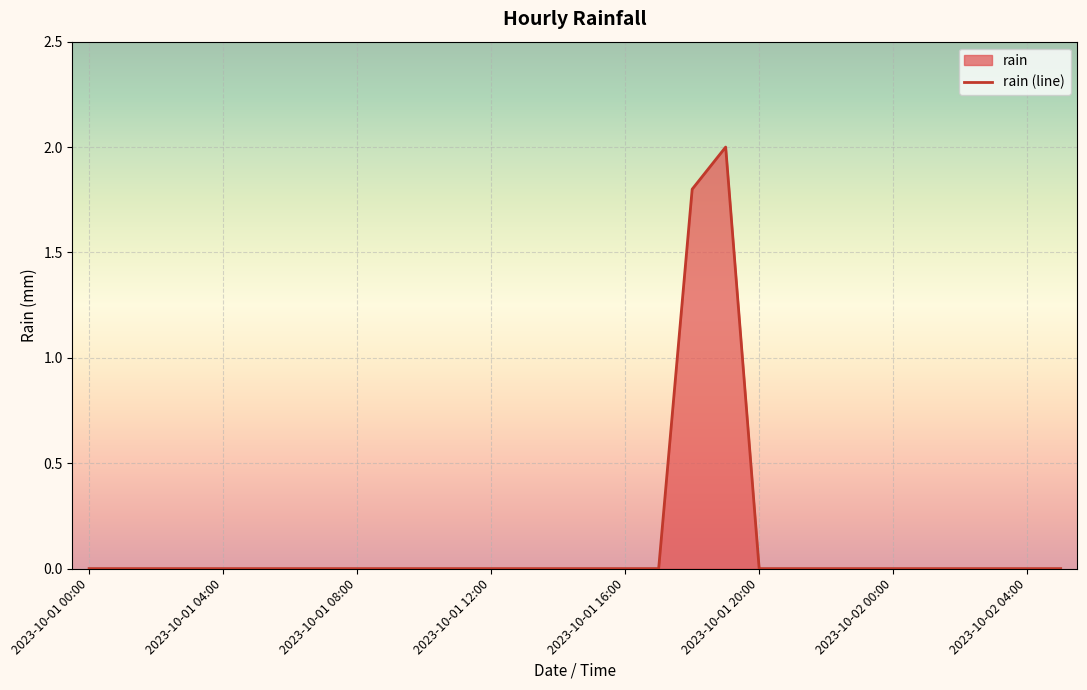

What is the greatest value displayed?

2.0